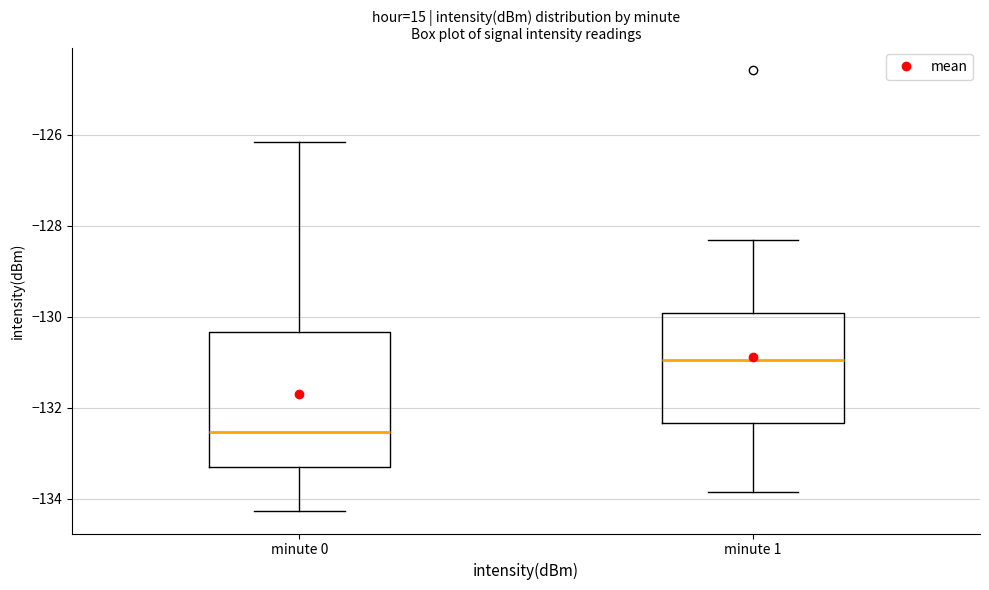

Comparing the boxes themselves (not the whiskers), which one is the tallest?

minute 0